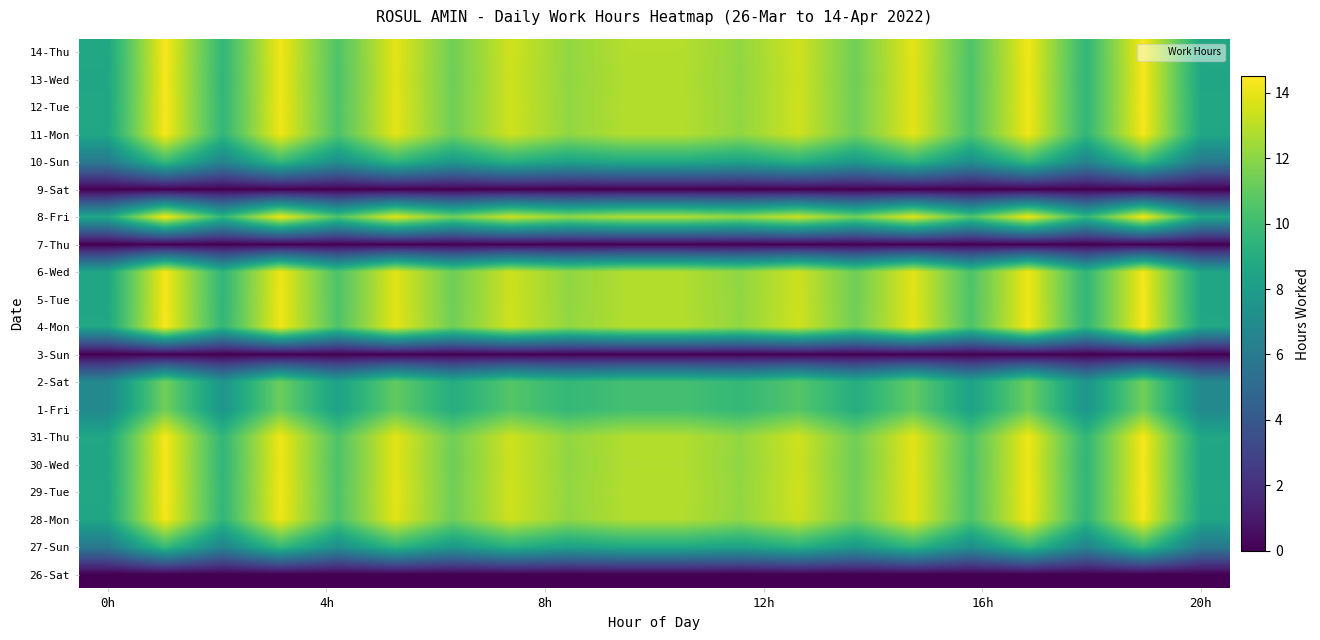

Reading left to right, extract all data points from this chart.

26-Sat: 0.0	0.0	0.0	0.0	0.0	0.0	0.0	0.0	0.0	0.0	0.0	0.0	0.0	0.0	0.0	0.0	0.0	0.0	0.0	0.0
27-Sun: 5.9	9.8	6.5	9.7	7.2	9.5	7.8	9.2	8.3	8.8	8.8	8.3	9.2	7.8	9.5	7.2	9.7	6.5	9.8	5.9
28-Mon: 8.6	14.3	9.5	14.1	10.5	13.8	11.3	13.4	12.1	12.8	12.8	12.1	13.4	11.3	13.8	10.5	14.1	9.5	14.3	8.6
29-Tue: 8.6	14.4	9.6	14.2	10.5	13.9	11.4	13.4	12.2	12.9	12.9	12.2	13.4	11.4	13.9	10.5	14.2	9.6	14.4	8.6
30-Wed: 8.6	14.3	9.5	14.1	10.4	13.8	11.3	13.4	12.1	12.8	12.8	12.1	13.4	11.3	13.8	10.4	14.1	9.5	14.3	8.6
31-Thu: 8.6	14.3	9.6	14.2	10.5	13.9	11.3	13.4	12.1	12.8	12.8	12.1	13.4	11.3	13.9	10.5	14.2	9.6	14.3	8.6
1-Fri: 6.8	11.4	7.6	11.3	8.3	11.0	9.0	10.6	9.6	10.2	10.2	9.6	10.6	9.0	11.0	8.3	11.3	7.6	11.4	6.8
2-Sat: 6.8	11.4	7.6	11.3	8.3	11.0	9.0	10.6	9.6	10.2	10.2	9.6	10.6	9.0	11.0	8.3	11.3	7.6	11.4	6.8
3-Sun: 0.0	0.0	0.0	0.0	0.0	0.0	0.0	0.0	0.0	0.0	0.0	0.0	0.0	0.0	0.0	0.0	0.0	0.0	0.0	0.0
4-Mon: 8.6	14.3	9.6	14.2	10.5	13.9	11.3	13.4	12.1	12.8	12.8	12.1	13.4	11.3	13.9	10.5	14.2	9.6	14.3	8.6
5-Tue: 8.6	14.3	9.5	14.2	10.5	13.8	11.3	13.4	12.1	12.8	12.8	12.1	13.4	11.3	13.8	10.5	14.2	9.5	14.3	8.6
6-Wed: 8.6	14.3	9.5	14.1	10.5	13.8	11.3	13.4	12.1	12.8	12.8	12.1	13.4	11.3	13.8	10.5	14.1	9.5	14.3	8.6
7-Thu: 0.0	0.0	0.0	0.0	0.0	0.0	0.0	0.0	0.0	0.0	0.0	0.0	0.0	0.0	0.0	0.0	0.0	0.0	0.0	0.0
8-Fri: 8.6	14.3	9.5	14.2	10.5	13.8	11.3	13.4	12.1	12.8	12.8	12.1	13.4	11.3	13.8	10.5	14.2	9.5	14.3	8.6
9-Sat: 0.0	0.0	0.0	0.0	0.0	0.0	0.0	0.0	0.0	0.0	0.0	0.0	0.0	0.0	0.0	0.0	0.0	0.0	0.0	0.0
10-Sun: 5.9	9.8	6.5	9.7	7.2	9.5	7.8	9.2	8.3	8.8	8.8	8.3	9.2	7.8	9.5	7.2	9.7	6.5	9.8	5.9
11-Mon: 8.6	14.3	9.5	14.2	10.5	13.9	11.3	13.4	12.1	12.8	12.8	12.1	13.4	11.3	13.9	10.5	14.2	9.5	14.3	8.6
12-Tue: 8.6	14.4	9.6	14.2	10.5	13.9	11.4	13.4	12.2	12.9	12.9	12.2	13.4	11.4	13.9	10.5	14.2	9.6	14.4	8.6
13-Wed: 8.6	14.3	9.5	14.2	10.5	13.8	11.3	13.4	12.1	12.8	12.8	12.1	13.4	11.3	13.8	10.5	14.2	9.5	14.3	8.6
14-Thu: 8.6	14.4	9.6	14.2	10.5	13.9	11.4	13.4	12.2	12.9	12.9	12.2	13.4	11.4	13.9	10.5	14.2	9.6	14.4	8.6